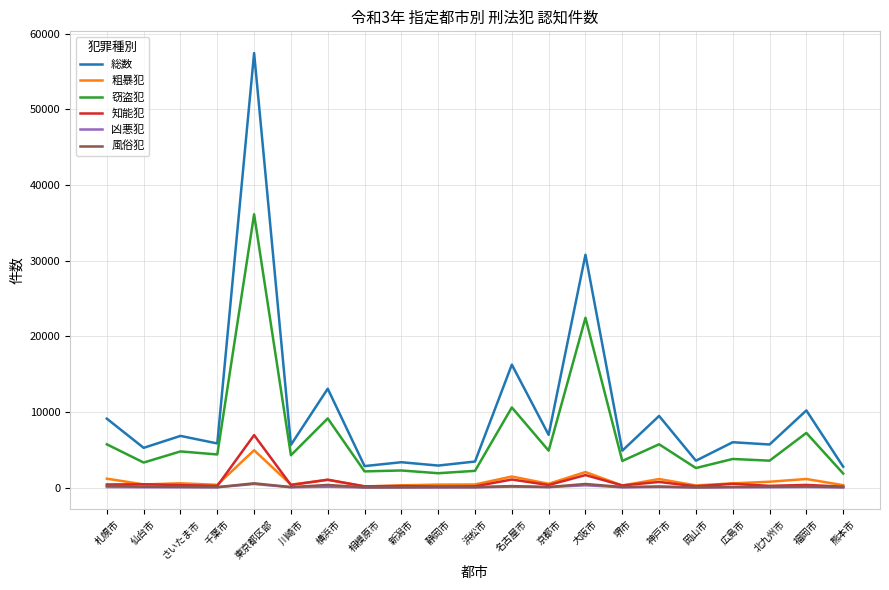

What is the minimum value shown in the chart?

14